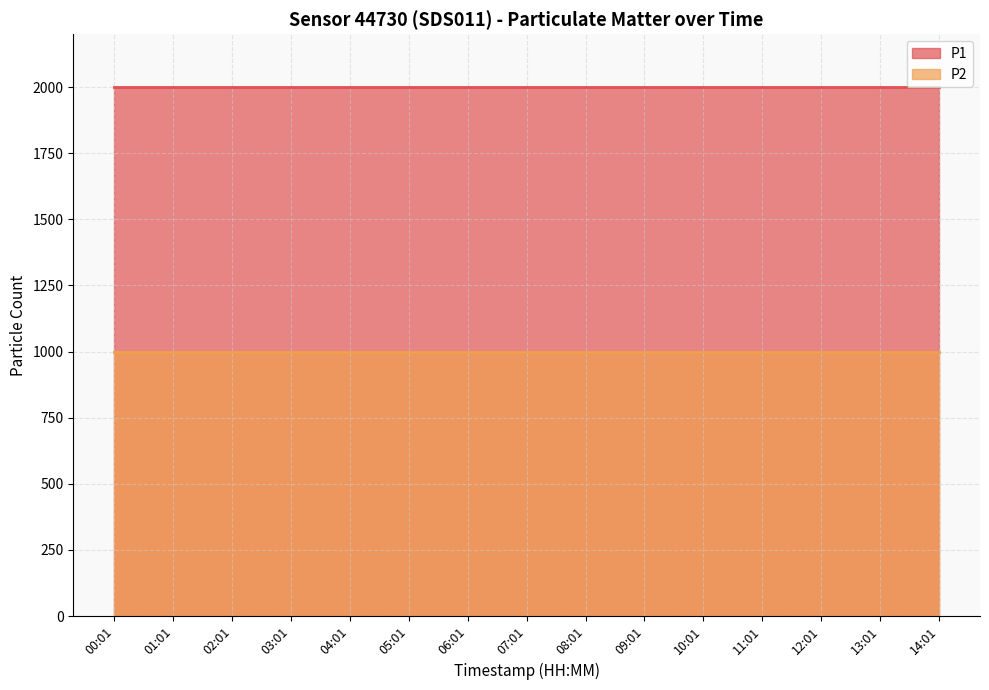

What is the total value across all series at 01:01?

2999.8